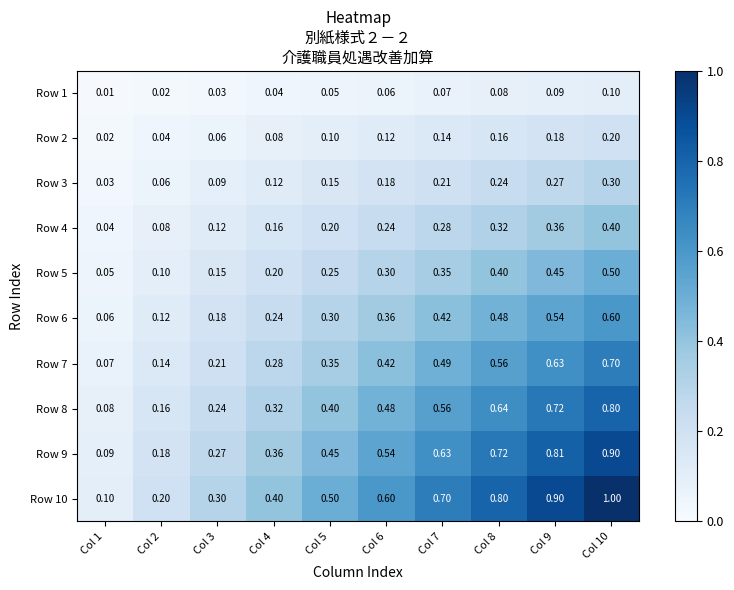

Is the value of Row 8 at Col 2 greater than the value of Row 7 at Col 4?

No